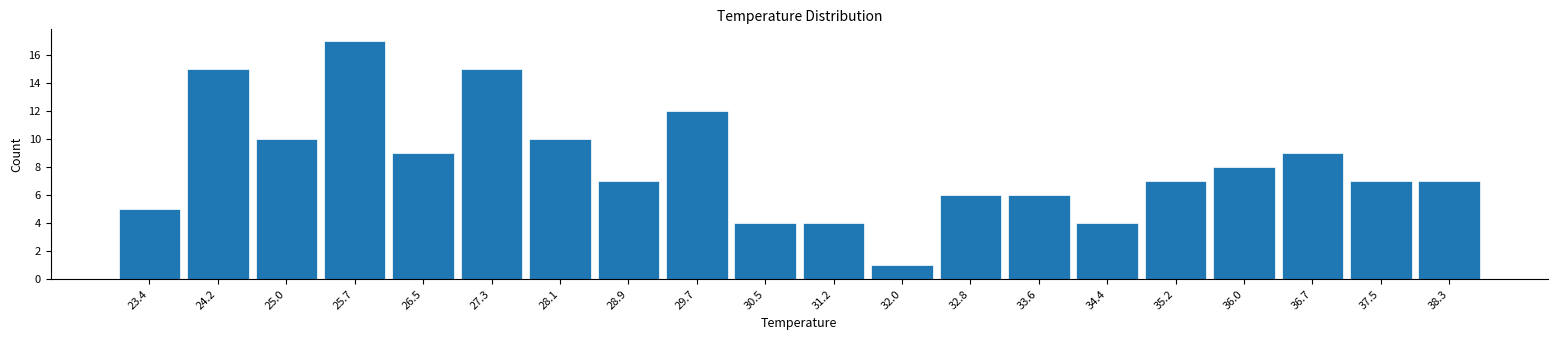

Which range on the x-axis has the tallest bar?

25.4 to 26.1